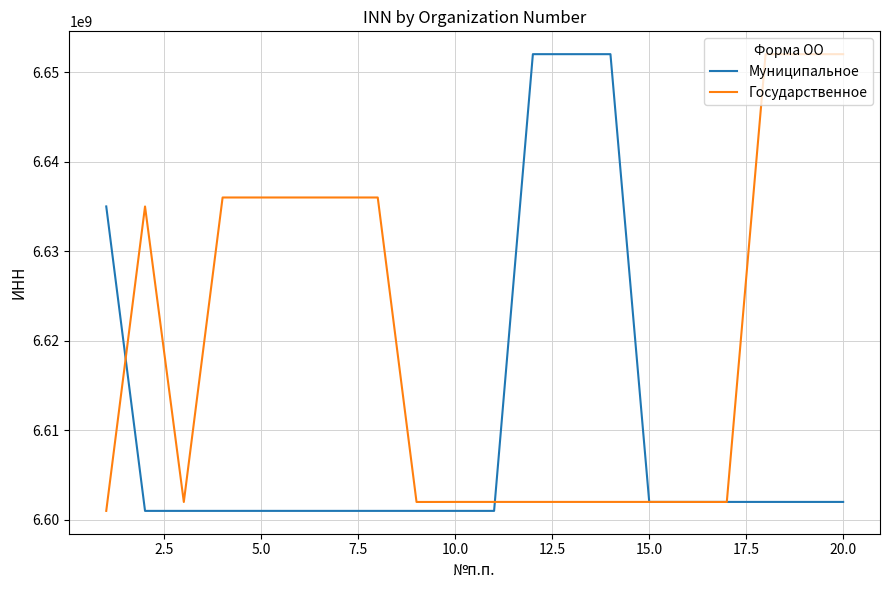

Which series has the largest total across all categories?

Государственное